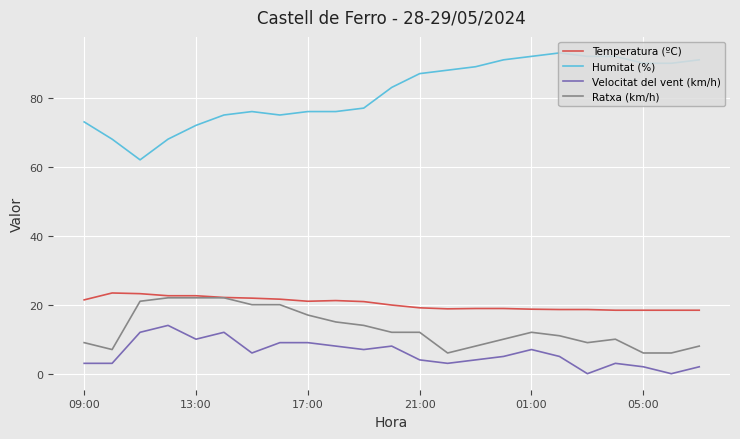

What is the maximum value shown in the chart?

93.0